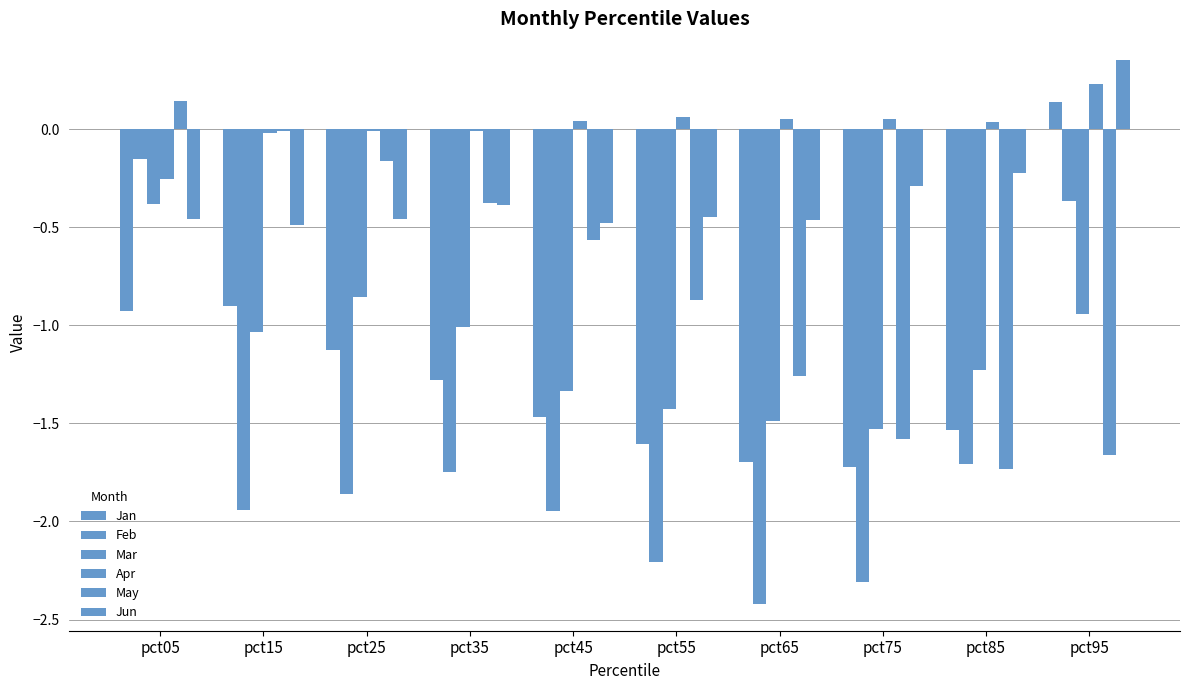

Are the bars grouped side by side (vs. stacked)?

Yes